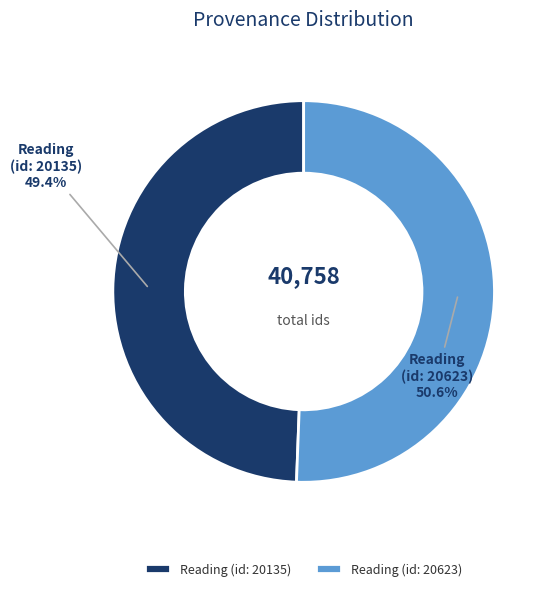

Rank the categories by value from lowest to highest.

Reading (id: 20135), Reading (id: 20623)